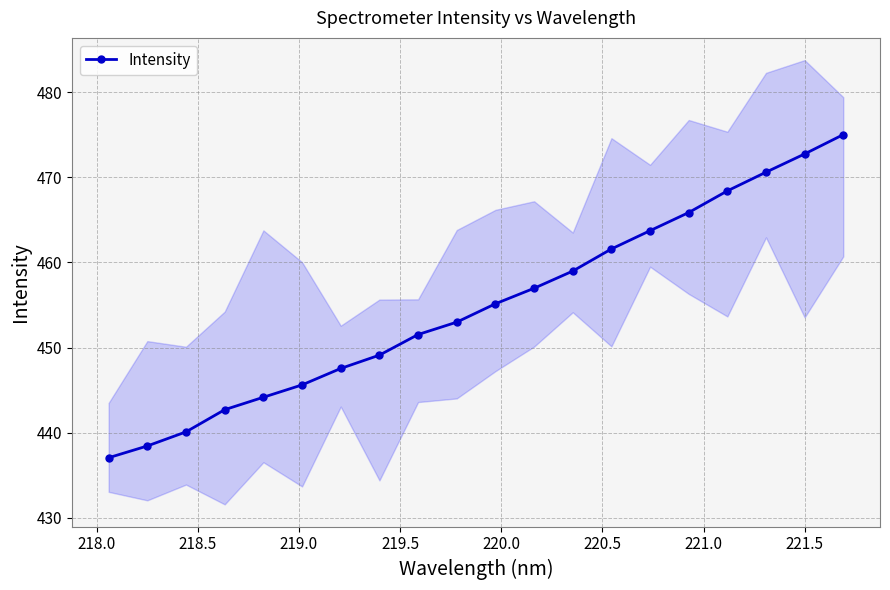

What is the minimum value shown in the chart?

437.1